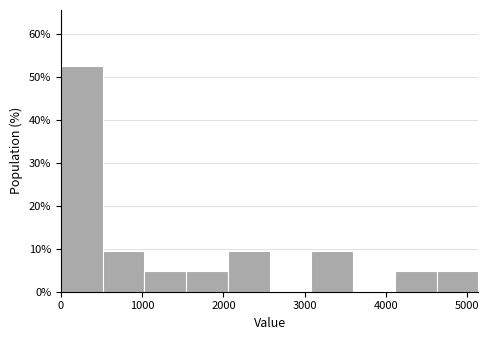

Which range on the x-axis has the tallest bar?

0 to 500